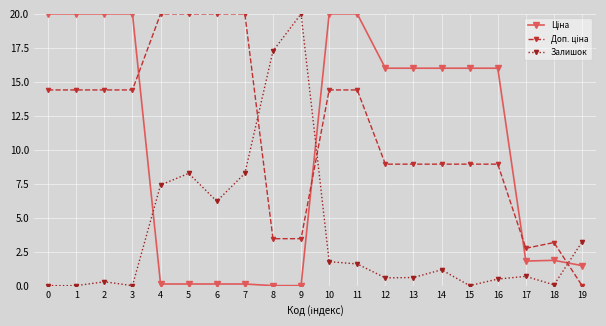

What is the difference between the highest and lowest values at 1?

20.0